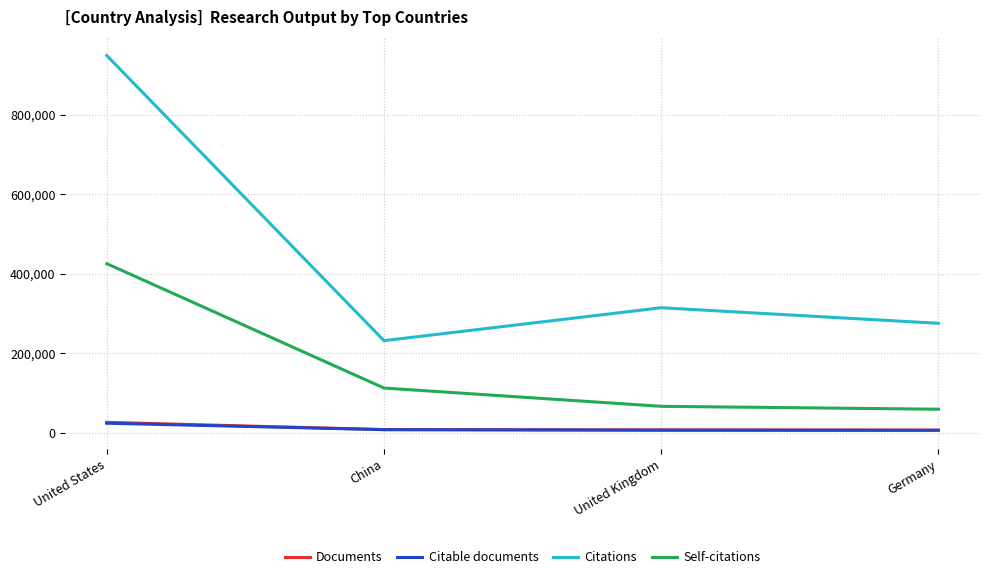

Is the value of Self-citations at United Kingdom greater than the value of Citable documents at United Kingdom?

Yes